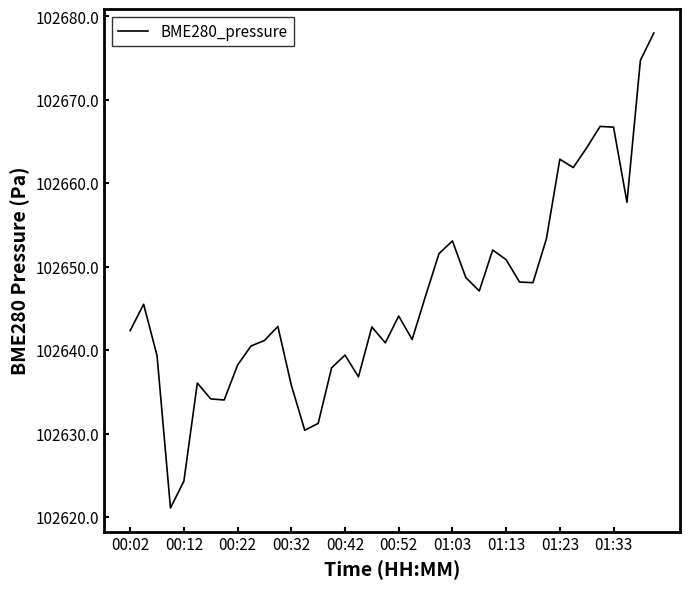

What is the minimum value shown in the chart?

102621.1